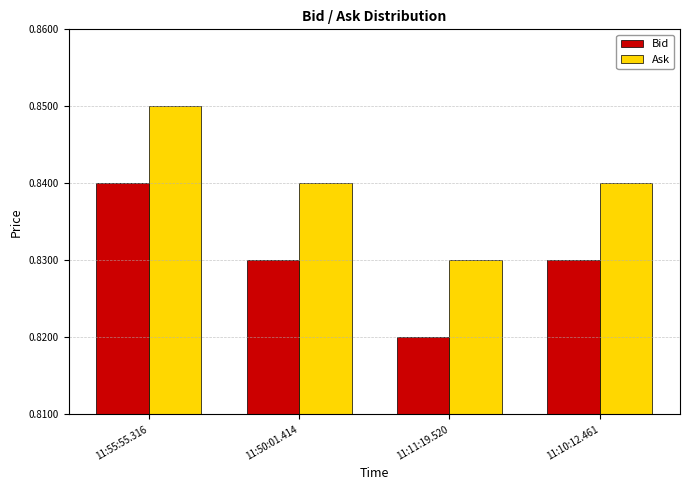

The Ask series shows 0.6 at 11:50:01.414. True or false?

False